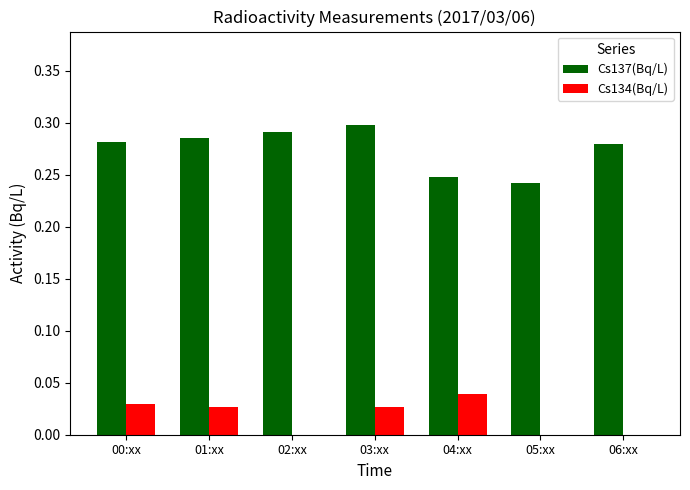

True or false: Cs137(Bq/L) has a value of 0.1 at 04:xx.

False